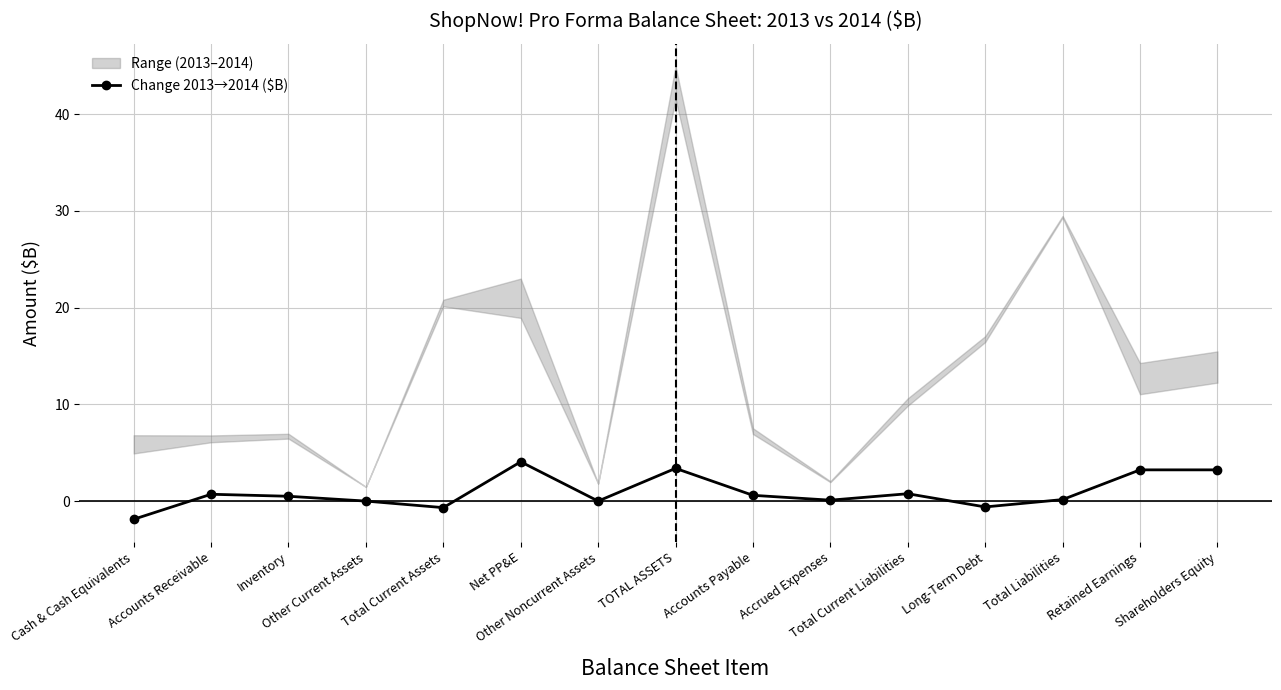

Rank the categories by value from lowest to highest.

Cash & Cash Equivalents, Total Current Assets, Long-Term Debt, Other Current Assets, Other Noncurrent Assets, Accrued Expenses, Total Liabilities, Inventory, Accounts Payable, Accounts Receivable, Total Current Liabilities, Retained Earnings, Shareholders Equity, TOTAL ASSETS, Net PP&E